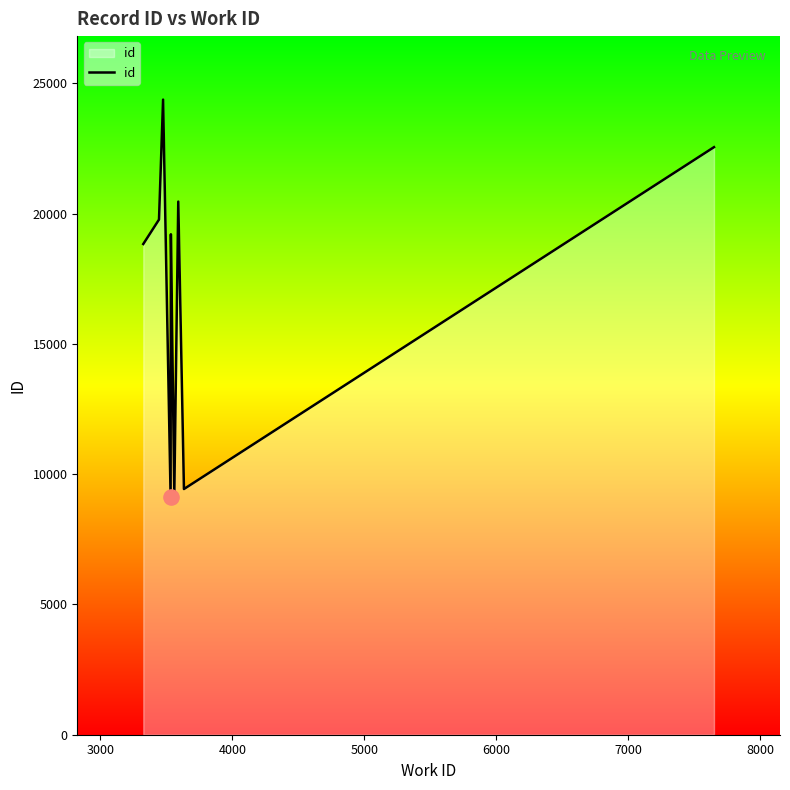

Approximately how many times larger is the value at 7000 compared to 3000?

1.0